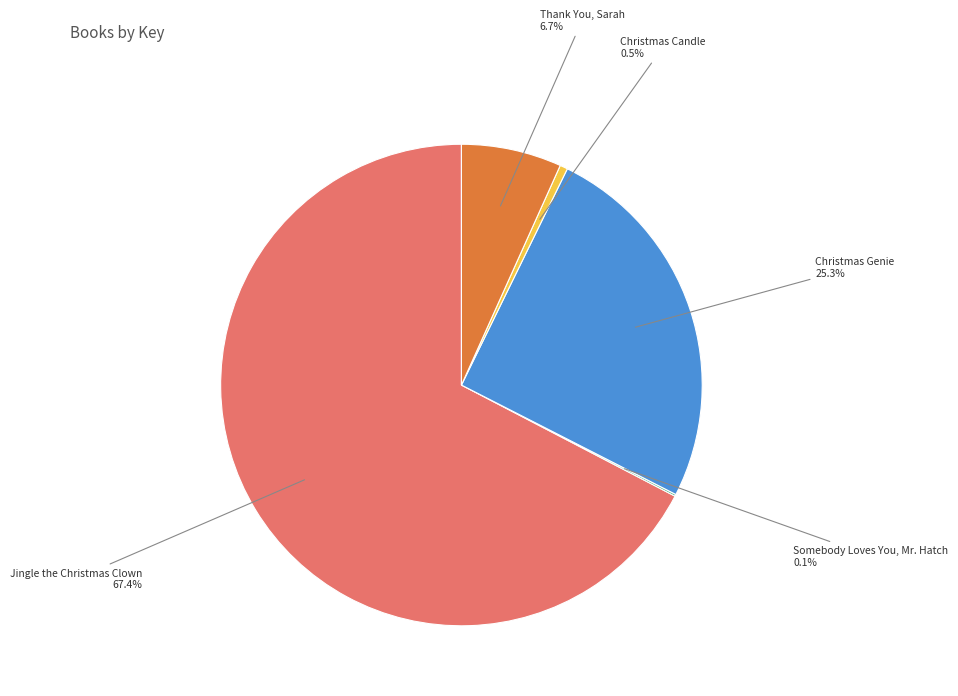

Does any single category account for the majority?

Yes